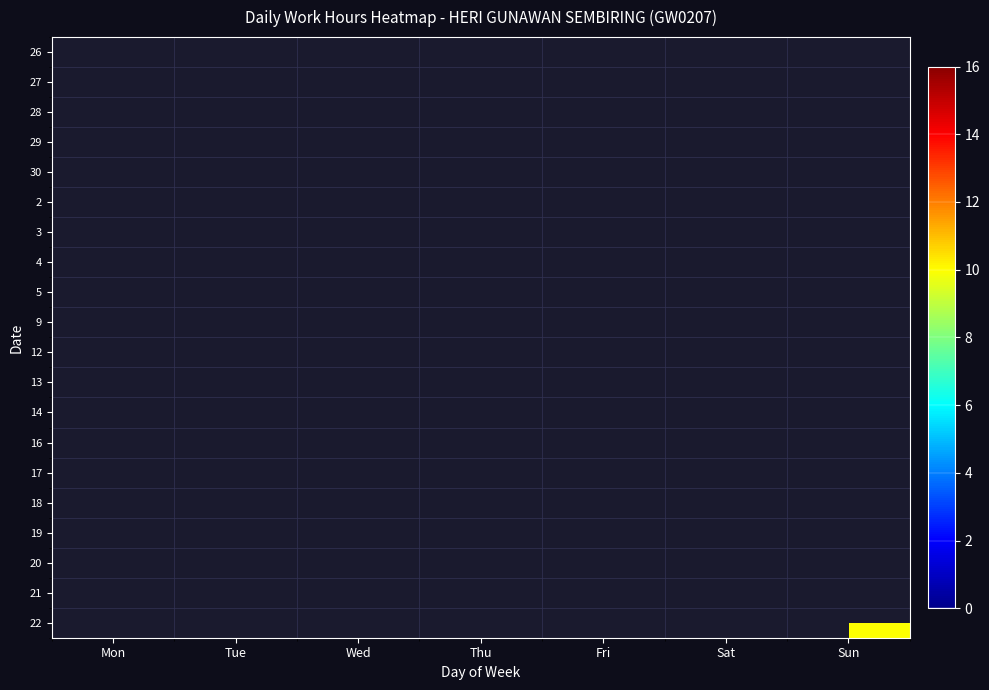

Reading right to left, list all the values displayed in this chart.

26: Sun=0.0	Sat=0.0	Fri=0.0	Thu=0.0	Wed=0.0	Tue=11.8	Mon=0.0
27: Sun=0.0	Sat=0.0	Fri=0.0	Thu=0.0	Wed=11.7	Tue=0.0	Mon=0.0
28: Sun=0.0	Sat=0.0	Fri=0.0	Thu=14.9	Wed=0.0	Tue=0.0	Mon=0.0
29: Sun=0.0	Sat=0.0	Fri=15.0	Thu=0.0	Wed=0.0	Tue=0.0	Mon=0.0
30: Sun=0.0	Sat=11.5	Fri=0.0	Thu=0.0	Wed=0.0	Tue=0.0	Mon=0.0
2: Sun=0.0	Sat=0.0	Fri=0.0	Thu=0.0	Wed=0.0	Tue=0.0	Mon=12.0
3: Sun=0.0	Sat=0.0	Fri=0.0	Thu=0.0	Wed=0.0	Tue=11.8	Mon=0.0
4: Sun=0.0	Sat=0.0	Fri=0.0	Thu=0.0	Wed=14.8	Tue=0.0	Mon=0.0
5: Sun=0.0	Sat=0.0	Fri=0.0	Thu=14.8	Wed=0.0	Tue=0.0	Mon=0.0
9: Sun=0.0	Sat=0.0	Fri=0.0	Thu=0.0	Wed=0.0	Tue=0.0	Mon=14.6
12: Sun=0.0	Sat=0.0	Fri=0.0	Thu=11.1	Wed=0.0	Tue=0.0	Mon=0.0
13: Sun=0.0	Sat=0.0	Fri=11.2	Thu=0.0	Wed=0.0	Tue=0.0	Mon=0.0
14: Sun=0.0	Sat=11.0	Fri=0.0	Thu=0.0	Wed=0.0	Tue=0.0	Mon=0.0
16: Sun=0.0	Sat=0.0	Fri=0.0	Thu=0.0	Wed=0.0	Tue=0.0	Mon=14.1
17: Sun=0.0	Sat=0.0	Fri=0.0	Thu=0.0	Wed=0.0	Tue=11.2	Mon=0.0
18: Sun=0.0	Sat=0.0	Fri=0.0	Thu=0.0	Wed=14.2	Tue=0.0	Mon=0.0
19: Sun=0.0	Sat=0.0	Fri=0.0	Thu=11.4	Wed=0.0	Tue=0.0	Mon=0.0
20: Sun=0.0	Sat=0.0	Fri=14.3	Thu=0.0	Wed=0.0	Tue=0.0	Mon=0.0
21: Sun=0.0	Sat=0.0	Fri=0.0	Thu=0.0	Wed=0.0	Tue=0.0	Mon=0.0
22: Sun=9.9	Sat=0.0	Fri=0.0	Thu=0.0	Wed=0.0	Tue=0.0	Mon=0.0